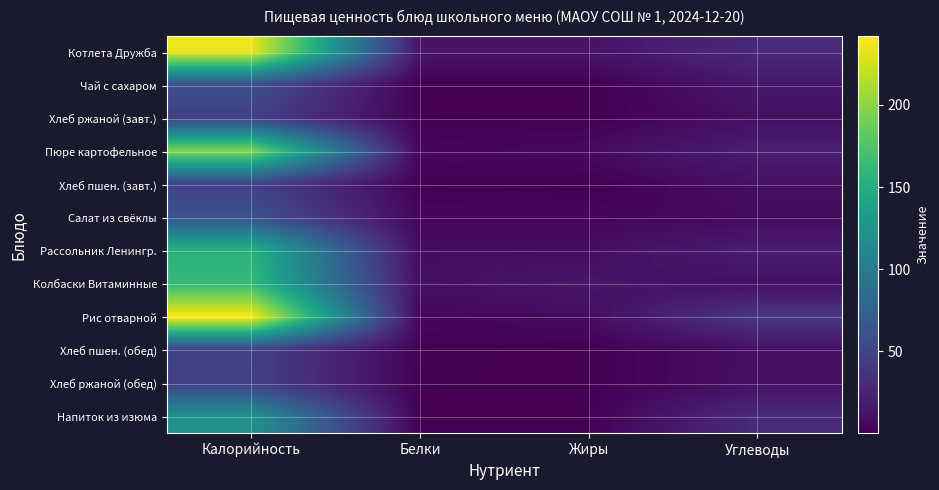

Between Калорийность and Жиры, which is larger?

Калорийность